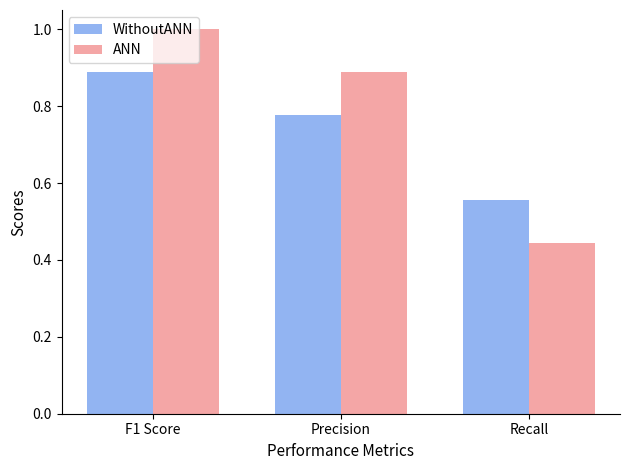

At which category is the sum across all series the highest?

F1 Score